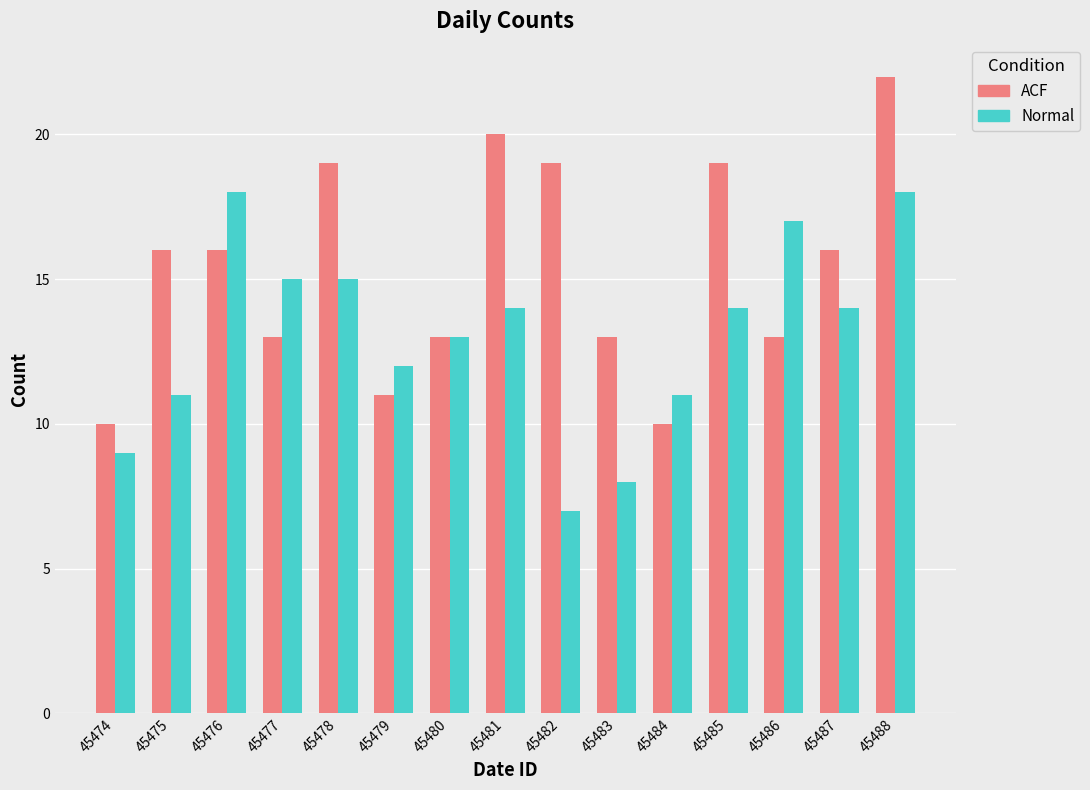

Between 45477 and 45488, which series saw the biggest shift?

ACF